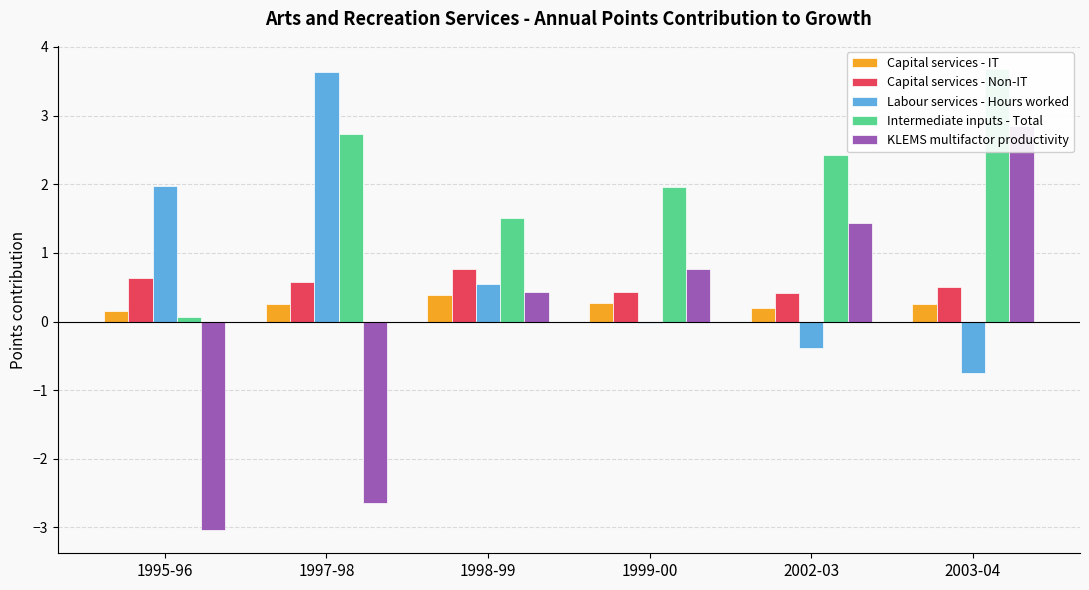

At how many categories does at least one series exceed 0?

6